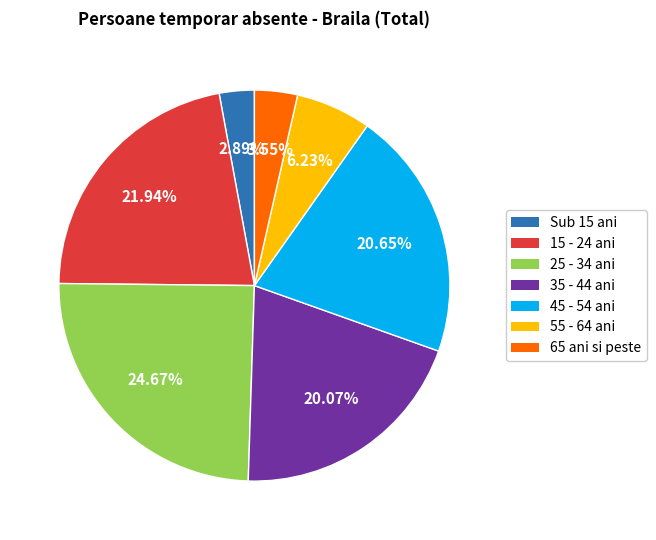

What percentage is the 15 - 24 ani slice, to the nearest percent?

22%